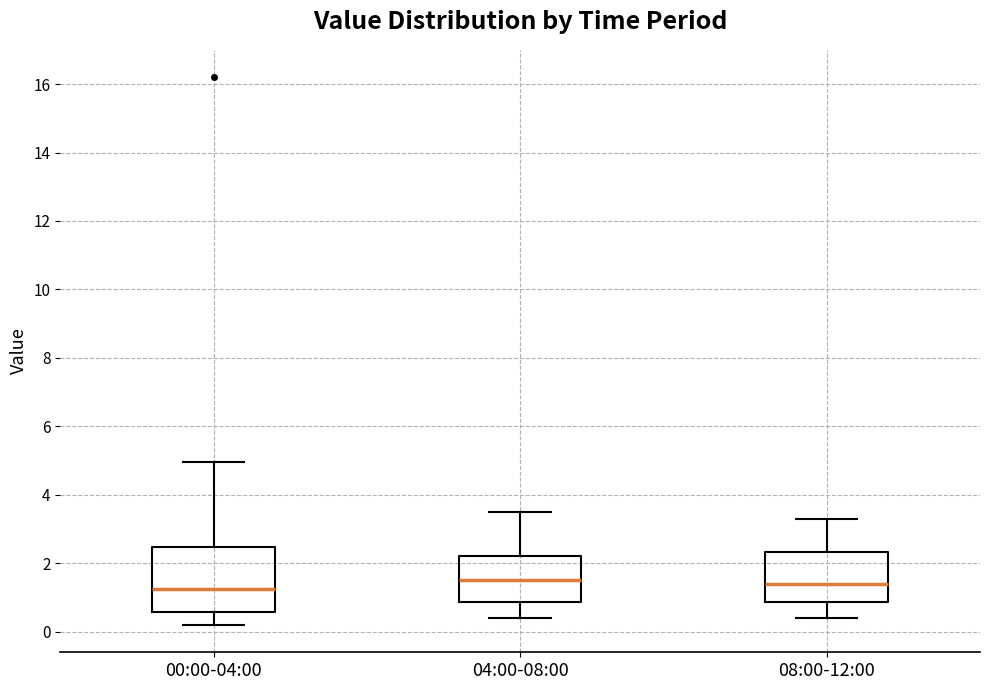

Where is the upper edge of the box for 00:00-04:00 on the y-axis? The values are not printed on the chart, so give them approximately, as read against the axis.

2.4